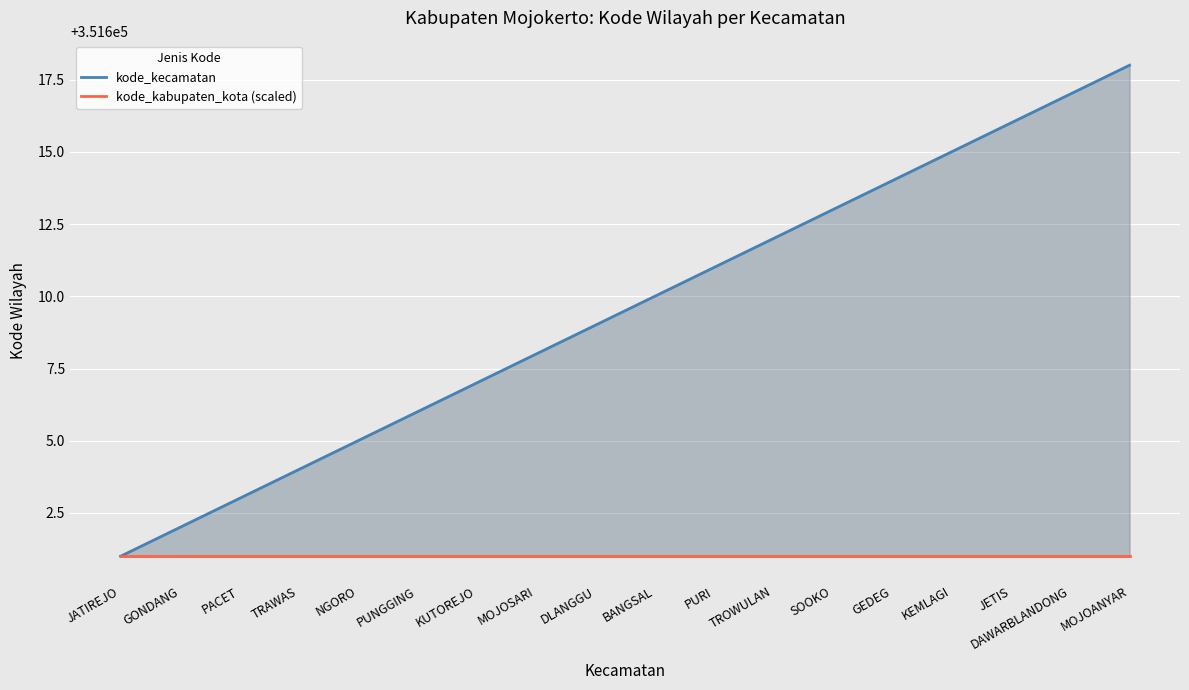

Does the chart display data point markers on the line(s)?

No